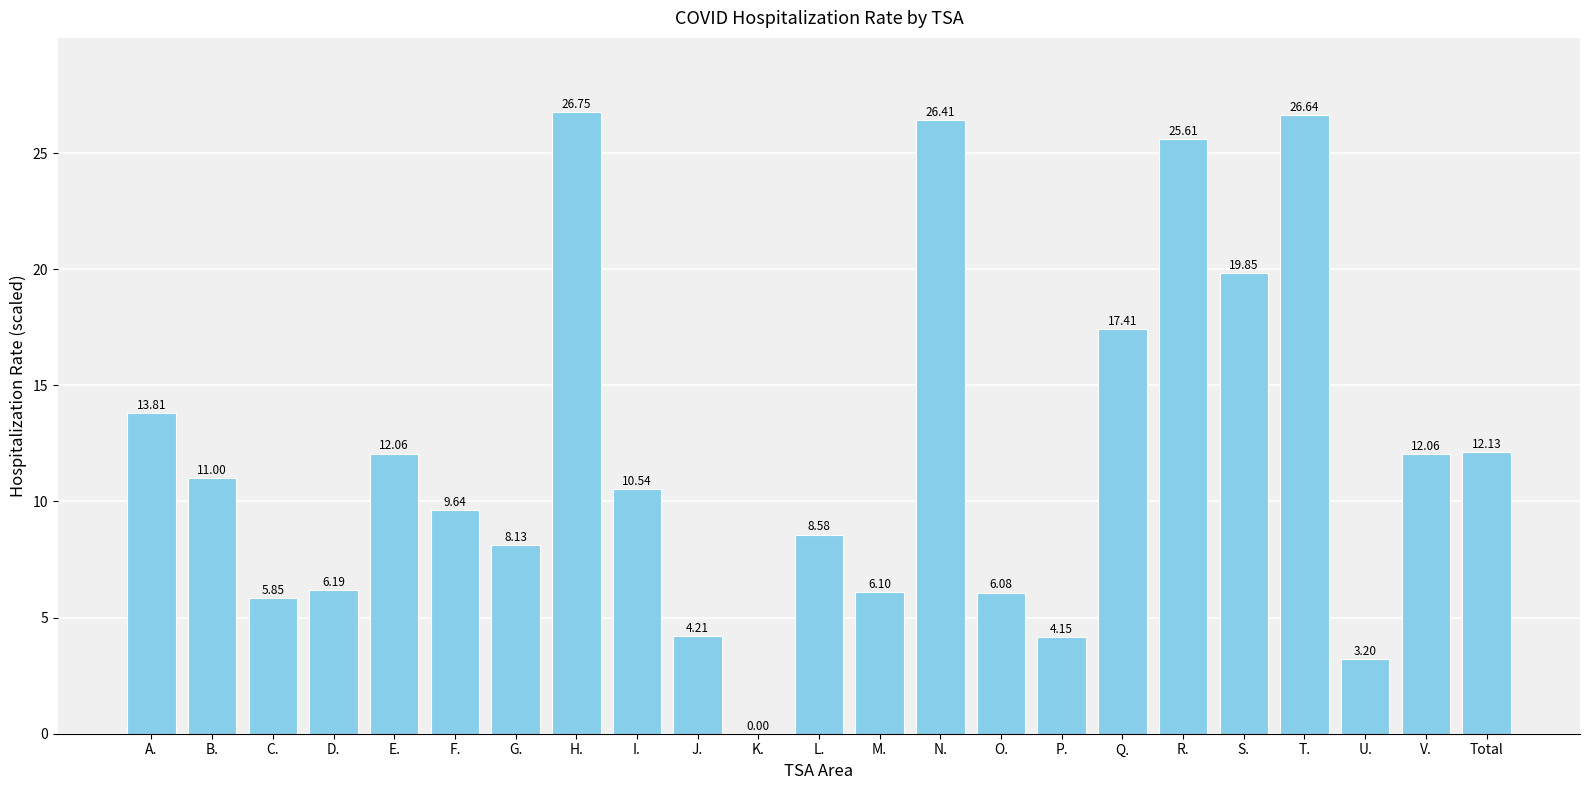

At which category does the chart reach its peak across all series?

H.